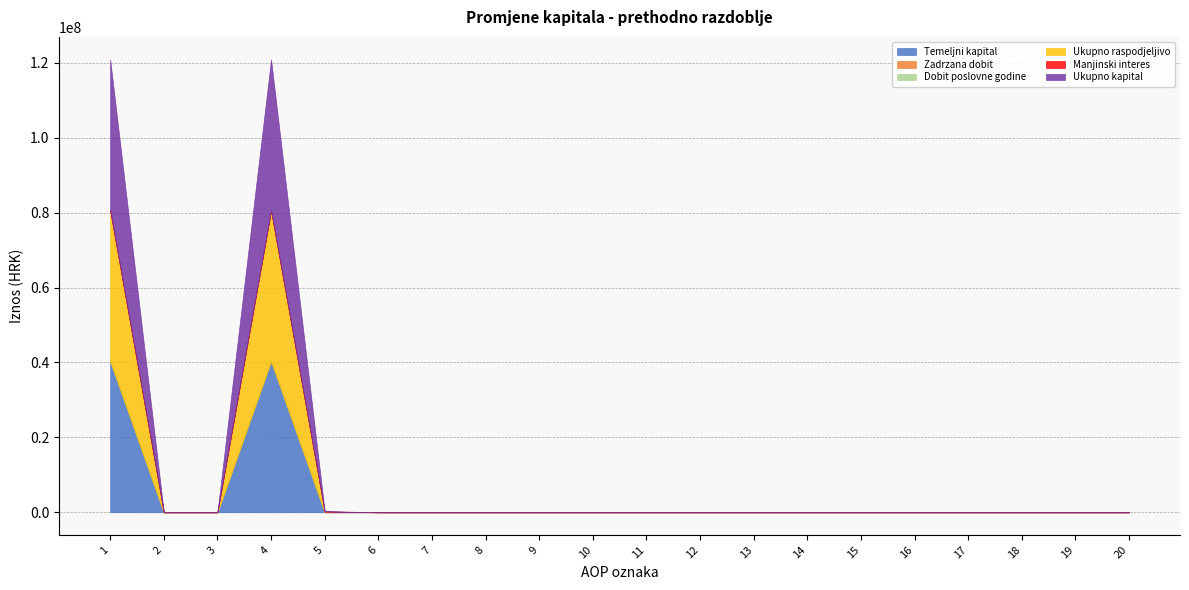

How many interior local peaks does the Ukupno kapital series have?

1